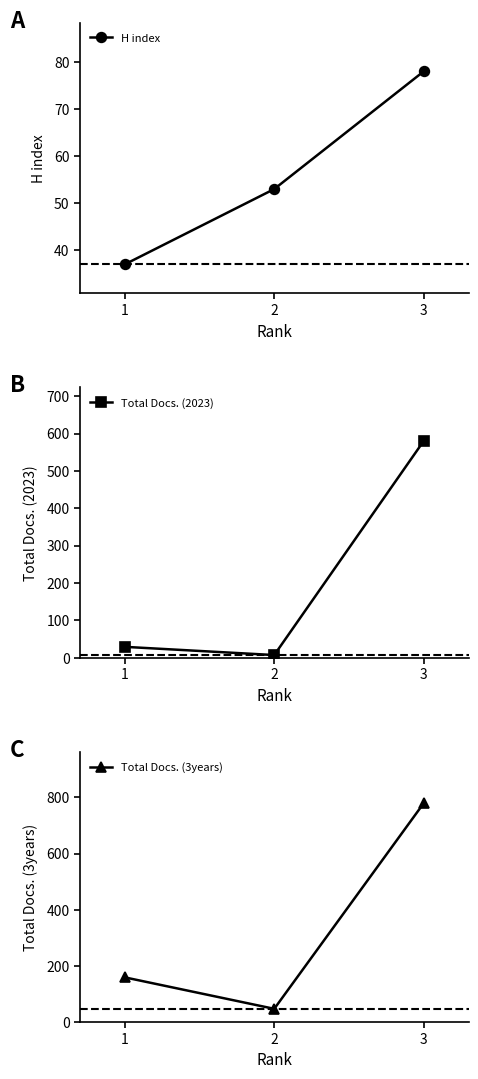

At which label is H index closest to 57?

2